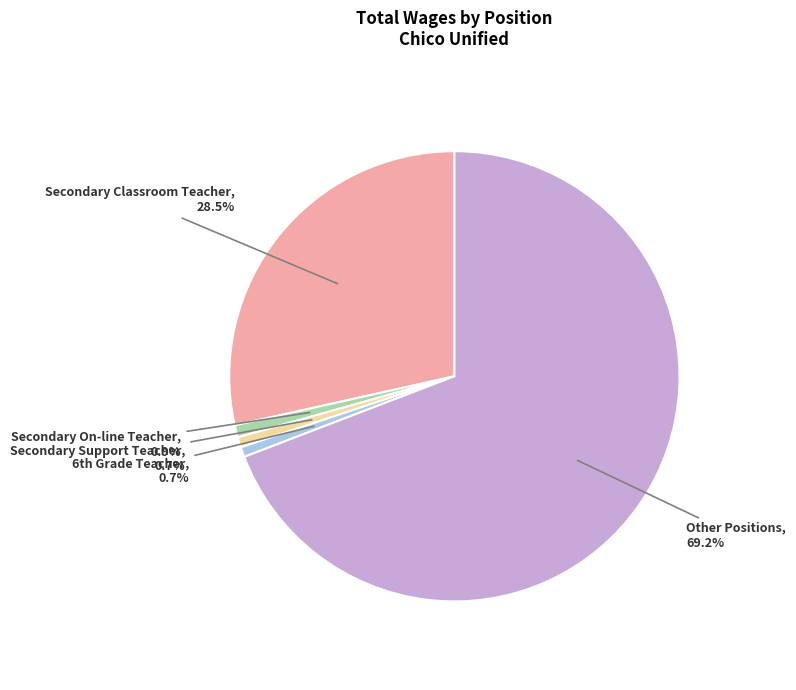

Is it true that Other Positions is 1% of the pie?

False